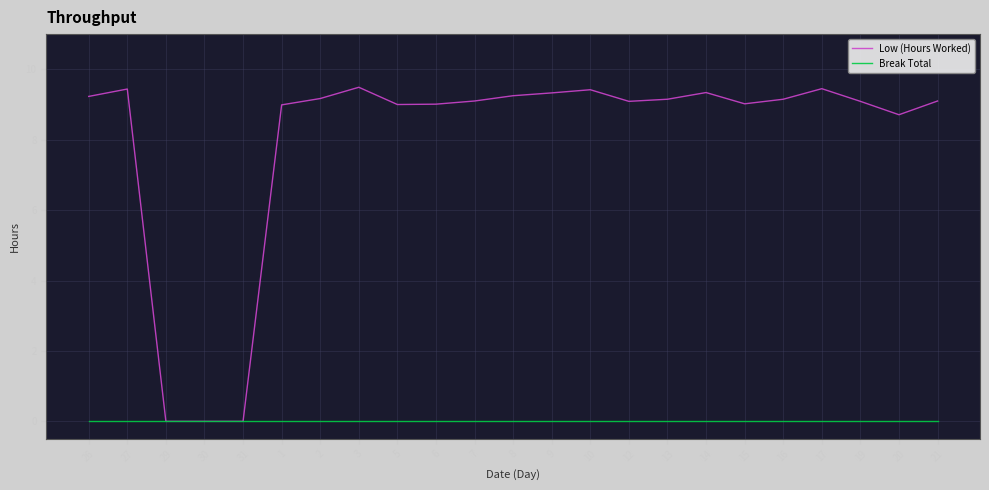

What position from the right is 8?

12